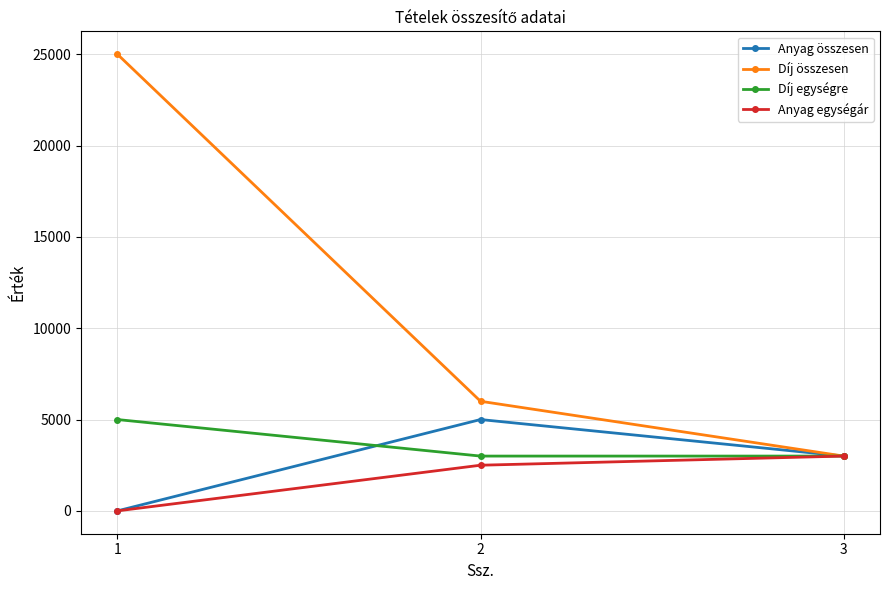

Which category has the highest value across all series?

1